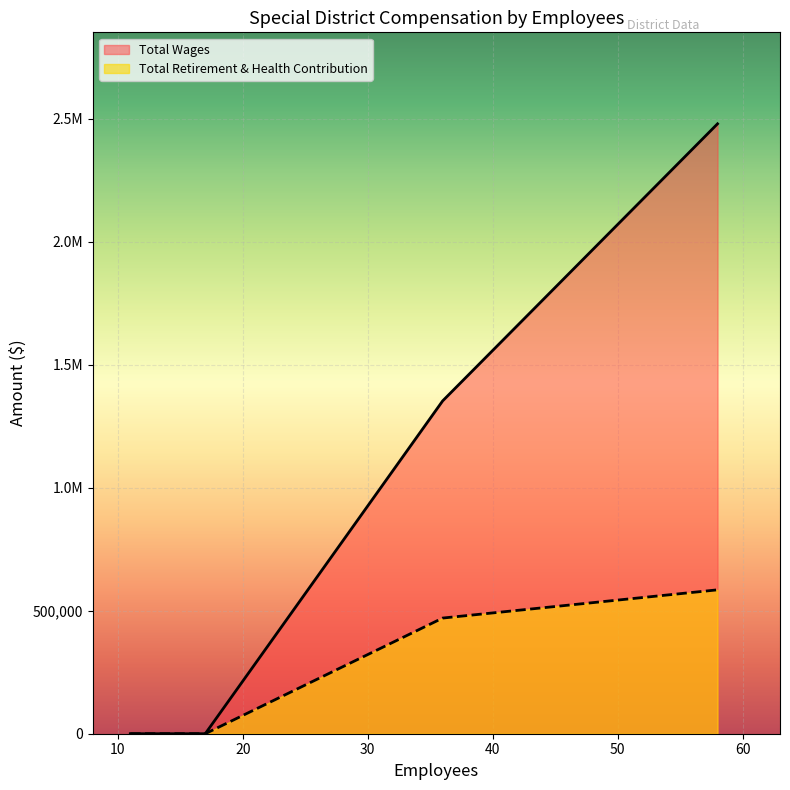

The value of Total Retirement & Health Contribution at 17 is 229938. True or false?

False